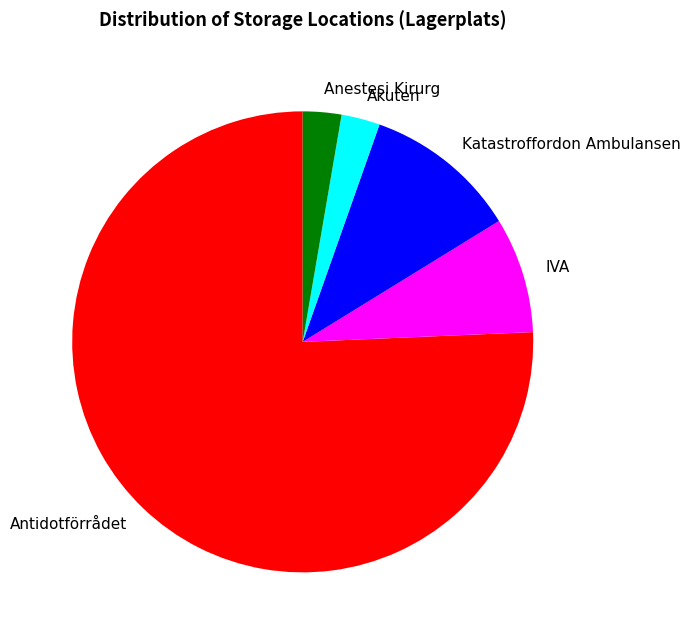

Count the number of slices in the pie.

5